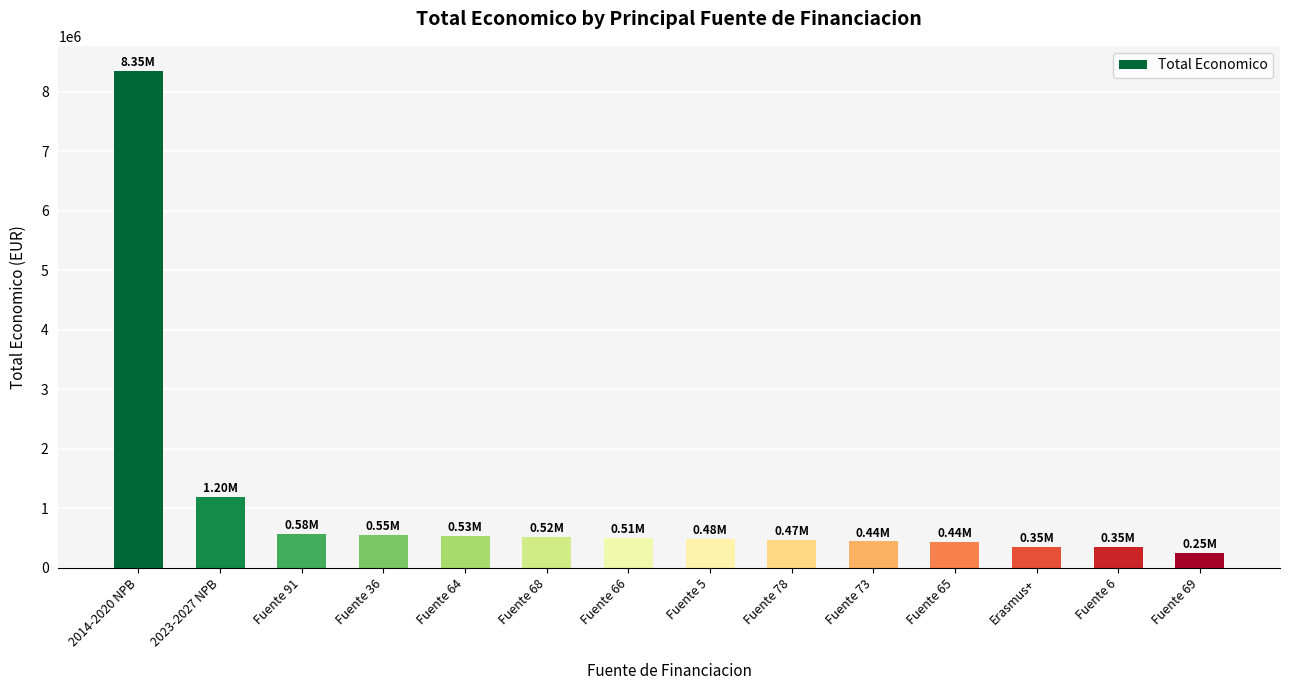

What is the difference between the maximum and minimum values?

8103111